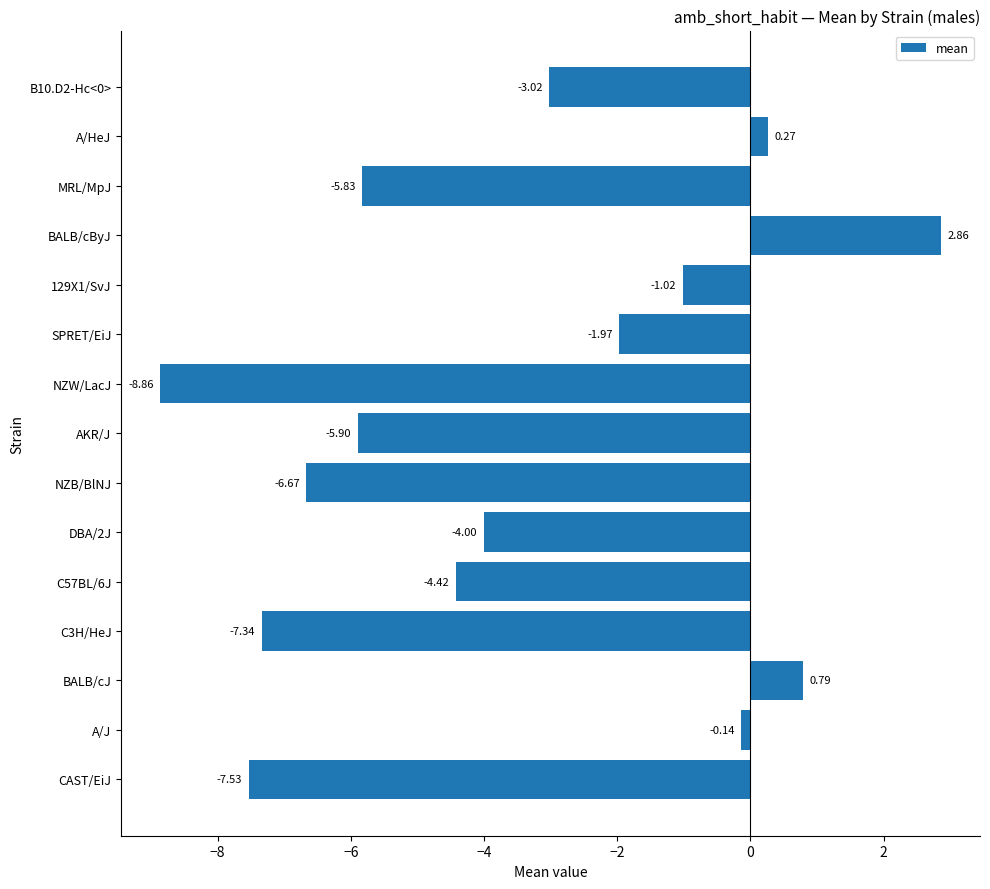

How many values are below zero?

12